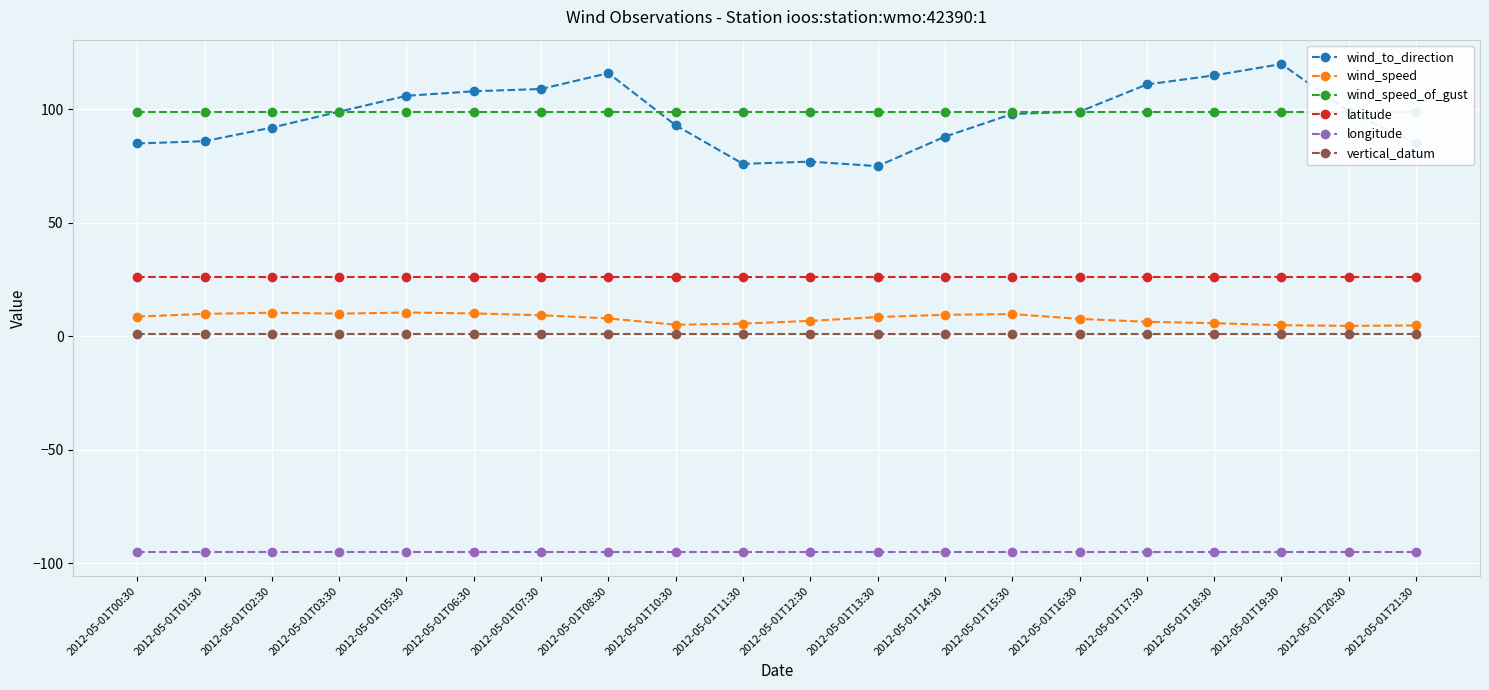

How many lines are shown in the chart?

6